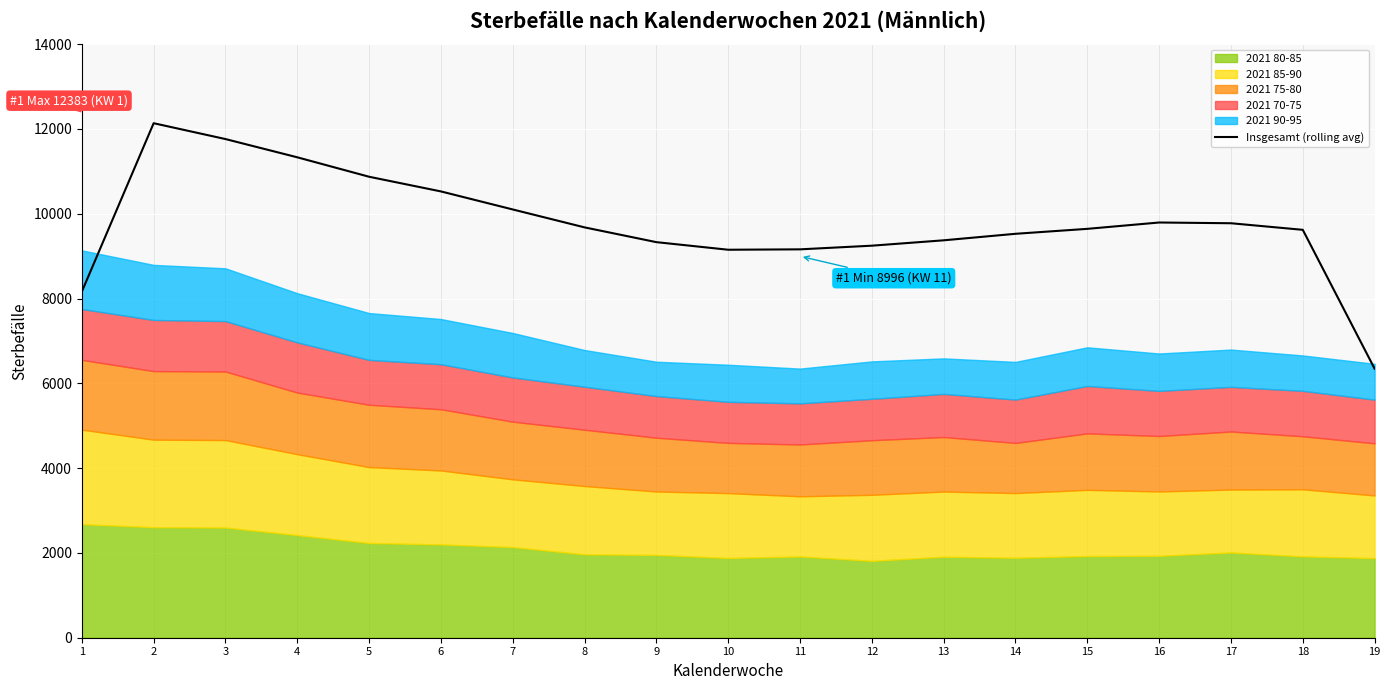

What is the sum of the values at 9 and 6?

19854.3